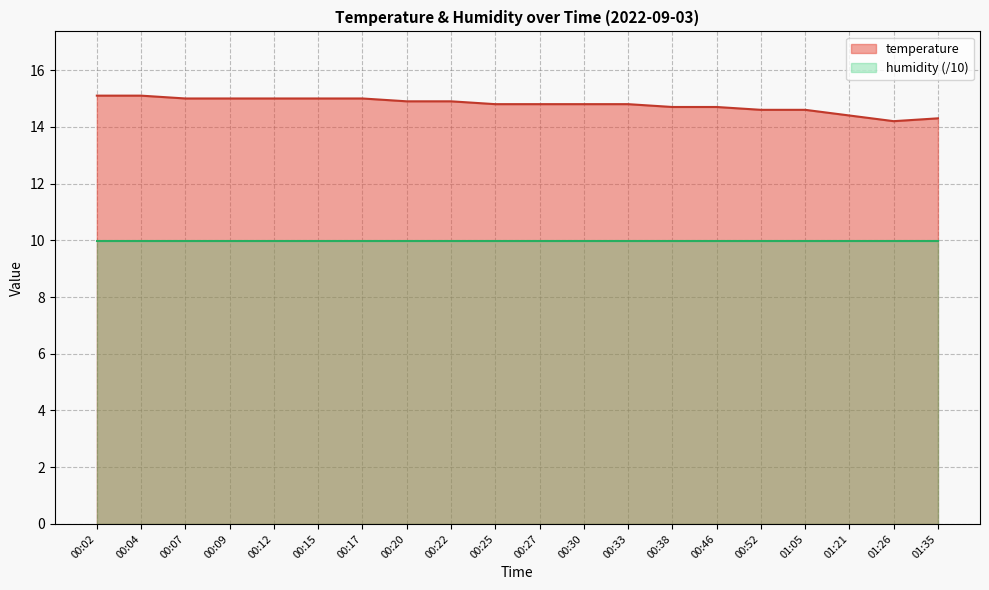

What is the difference between the maximum and minimum values?

0.9